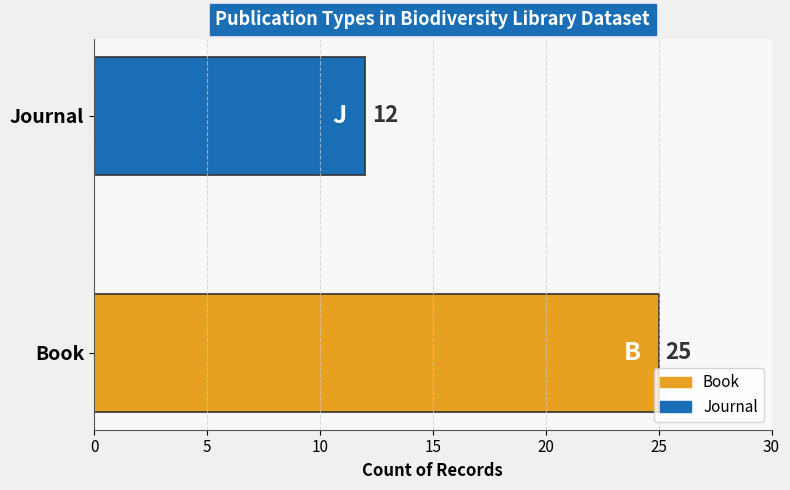

The chart shows a value of 40 at Book. True or false?

False